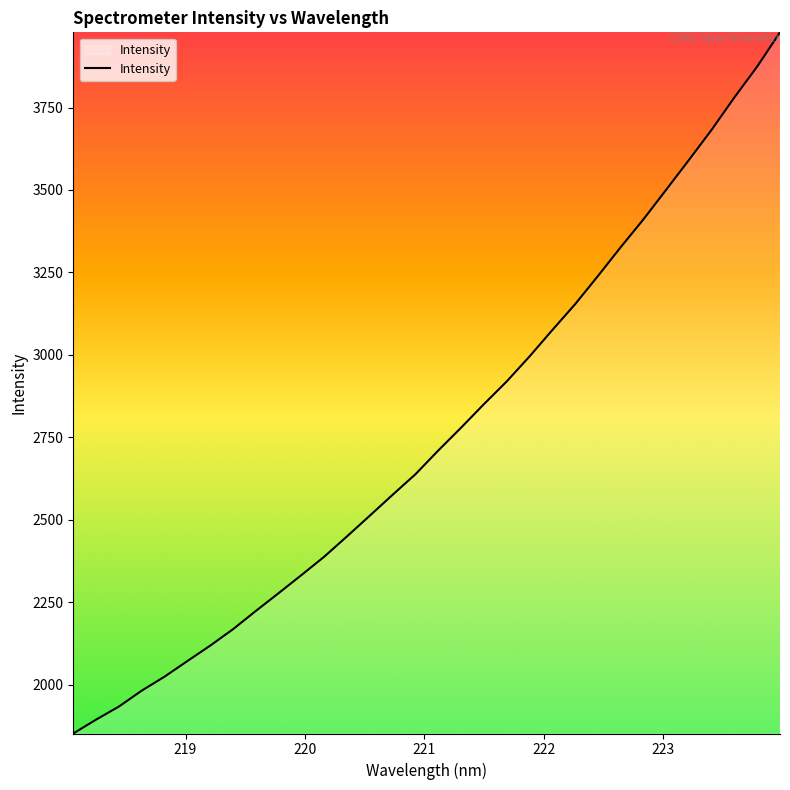

True or false: there are more than 2 points higher than both neighbors.

False